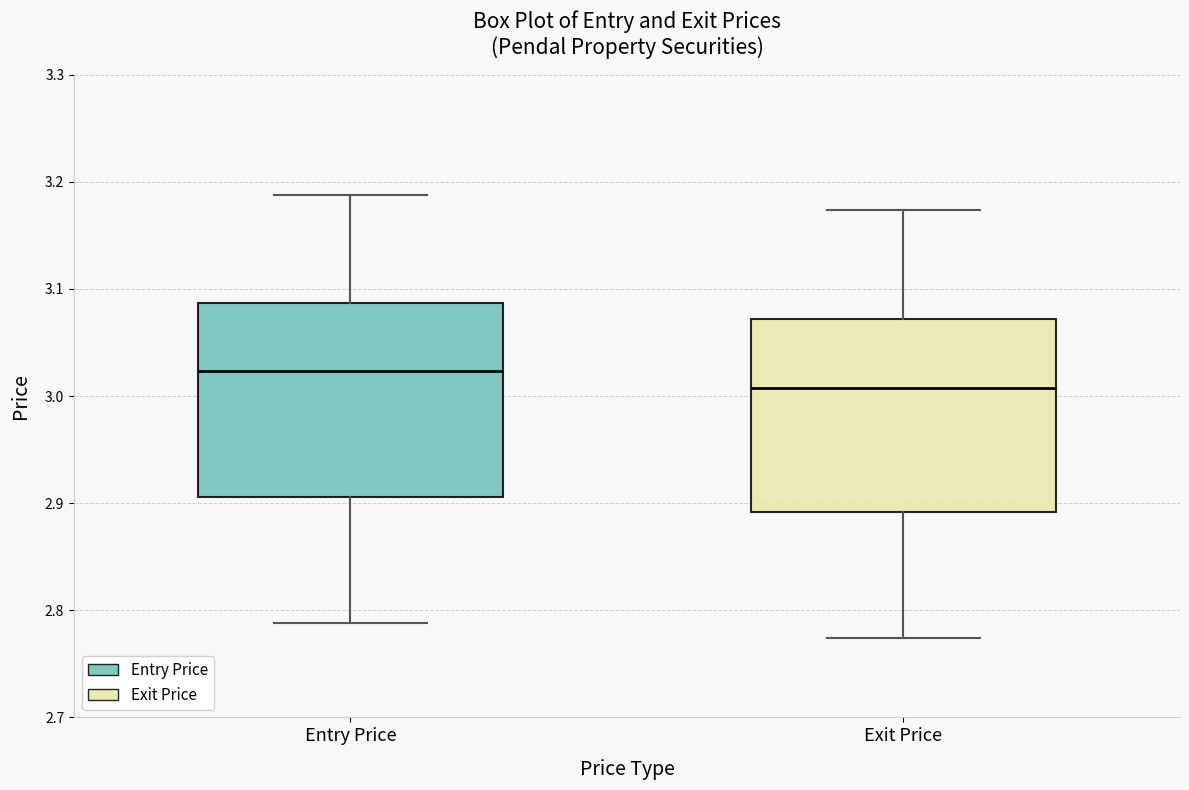

Which box's median line is the lowest?

Exit Price